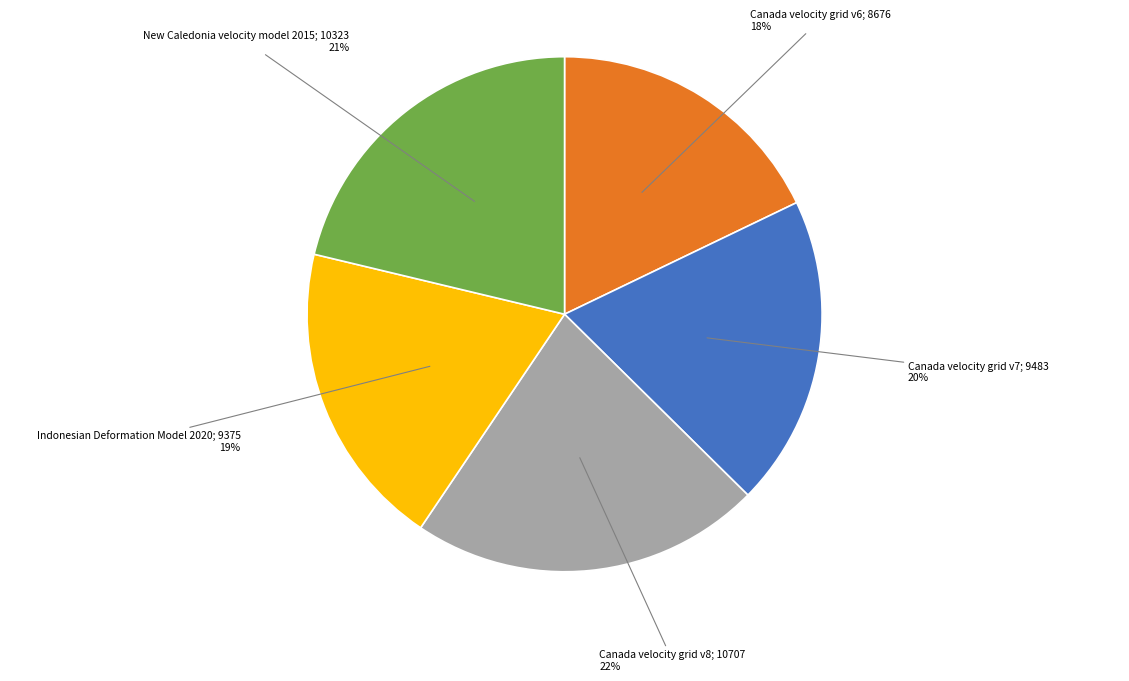

Is there a majority slice in this chart?

No